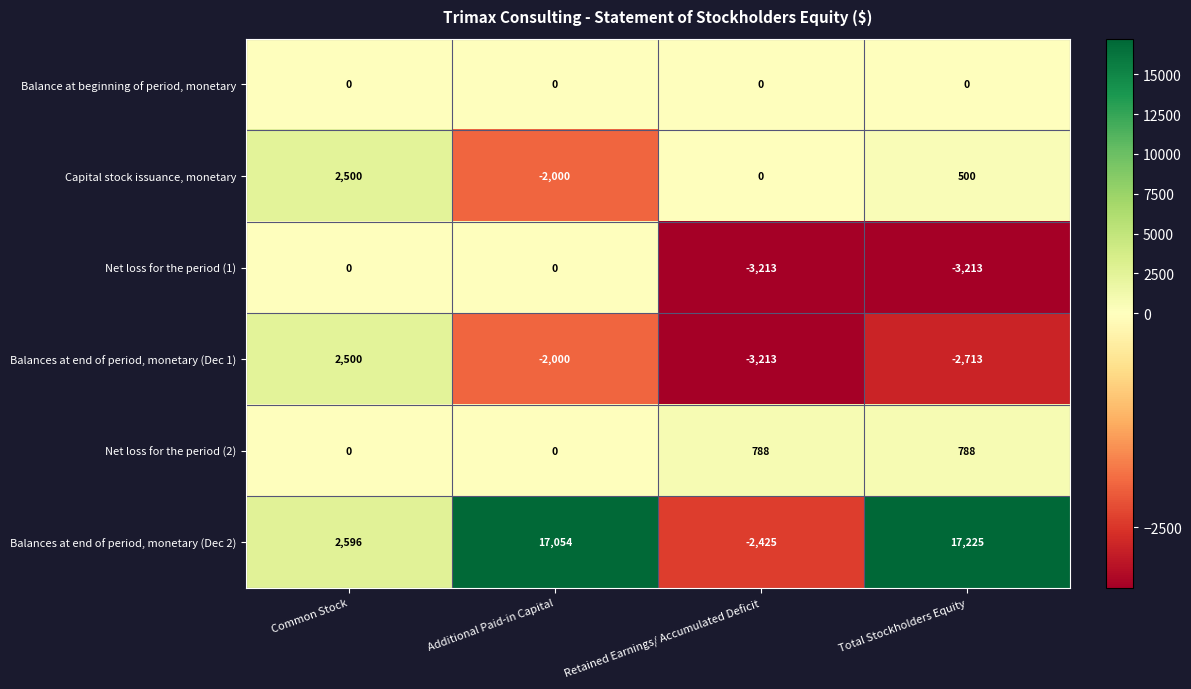

What is the difference between the second highest and second lowest values in the Balances at end of period, monetary (Dec 1) series?

713